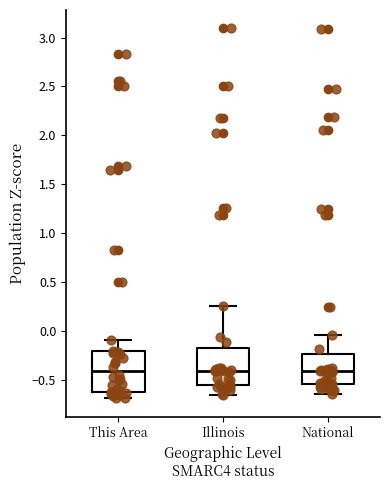

Where does the median line of the box for National sit on the y-axis? The values are not printed on the chart, so give them approximately, as read against the axis.

-0.40